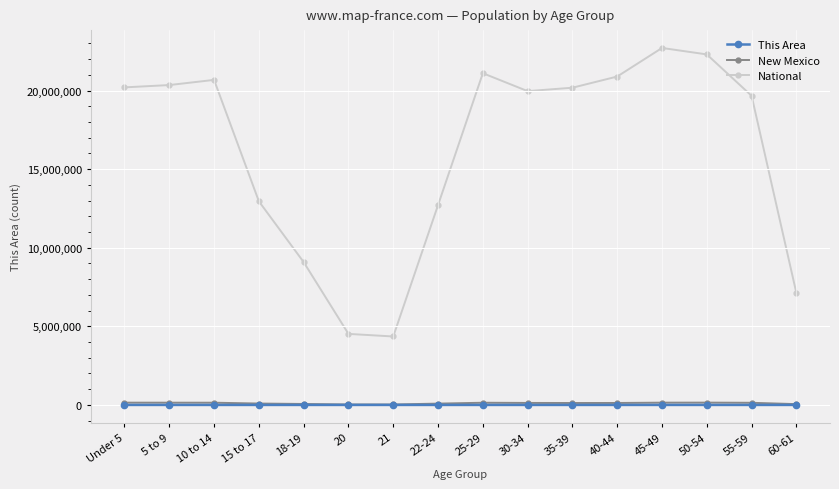

What is the maximum value for This Area?

13